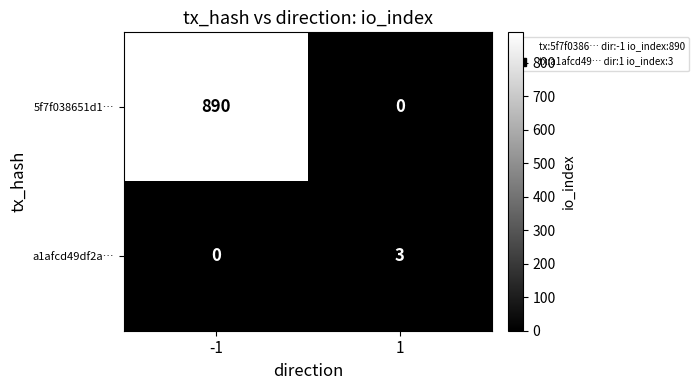

What is the total value across all series at 1?

3